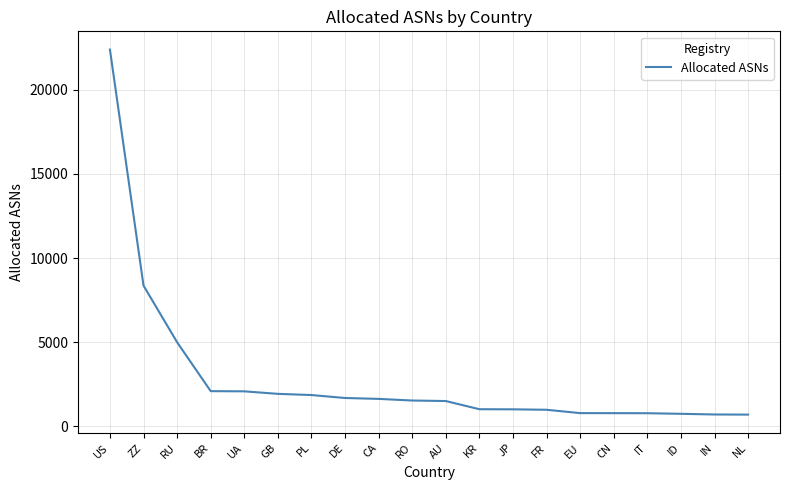

What position from the left is JP?

13